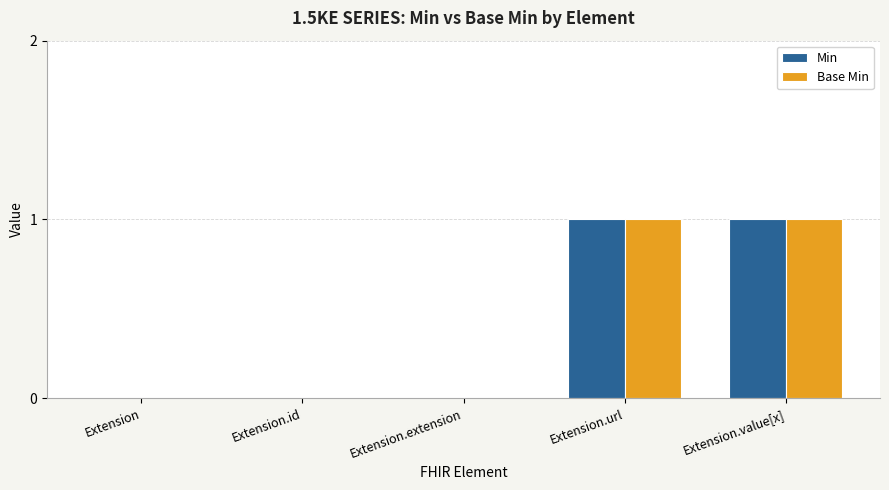

Is it true that Base Min equals 1 at Extension.value[x]?

True